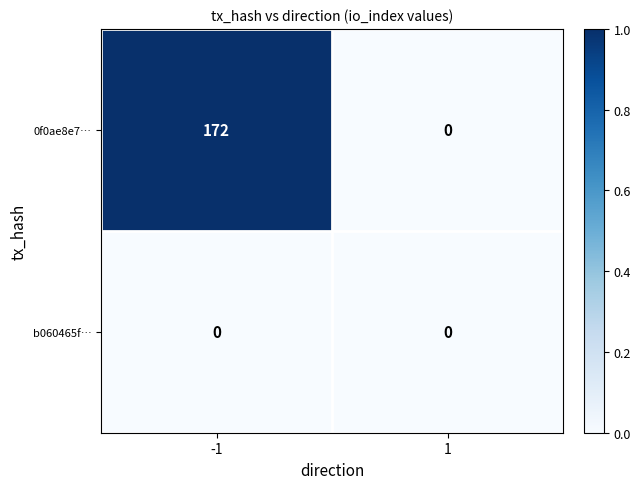

What is the difference between the maximum and minimum values in the 0f0ae8e7… series?

172